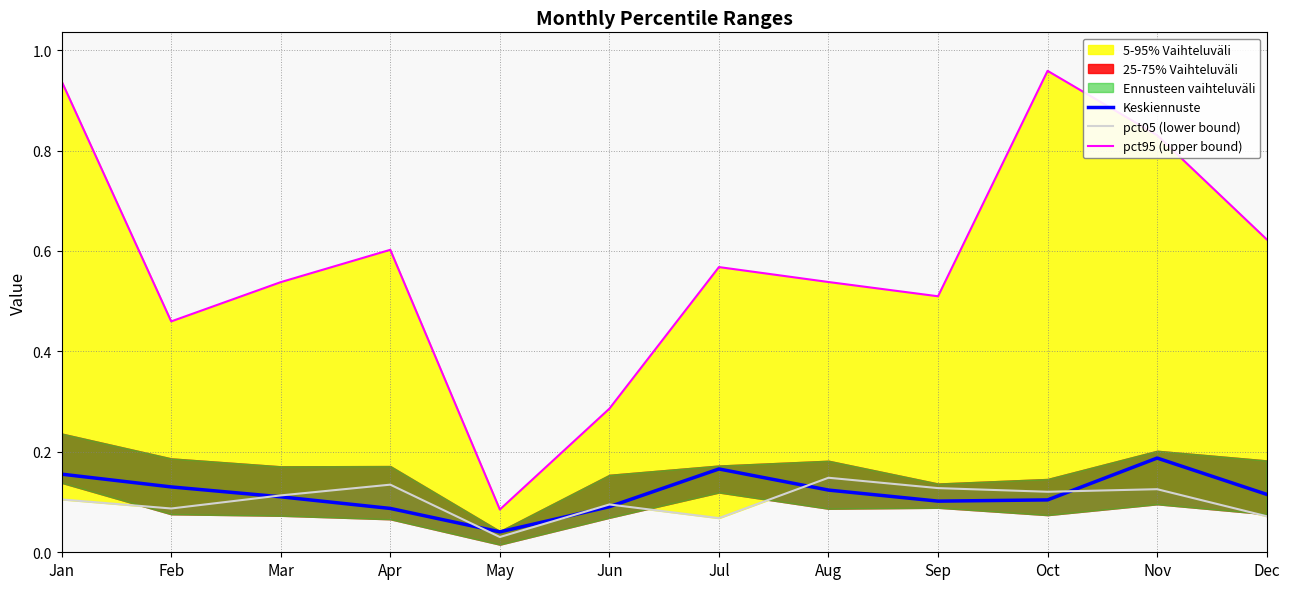

Reading left to right, extract all data points from this chart.

Keskiennuste: Jan=0.2	Feb=0.1	Mar=0.1	Apr=0.1	May=0.0	Jun=0.1	Jul=0.2	Aug=0.1	Sep=0.1	Oct=0.1	Nov=0.2	Dec=0.1
pct05 (lower bound): Jan=0.1	Feb=0.1	Mar=0.1	Apr=0.1	May=0.0	Jun=0.1	Jul=0.1	Aug=0.1	Sep=0.1	Oct=0.1	Nov=0.1	Dec=0.1
pct95 (upper bound): Jan=0.9	Feb=0.5	Mar=0.5	Apr=0.6	May=0.1	Jun=0.3	Jul=0.6	Aug=0.5	Sep=0.5	Oct=1.0	Nov=0.8	Dec=0.6